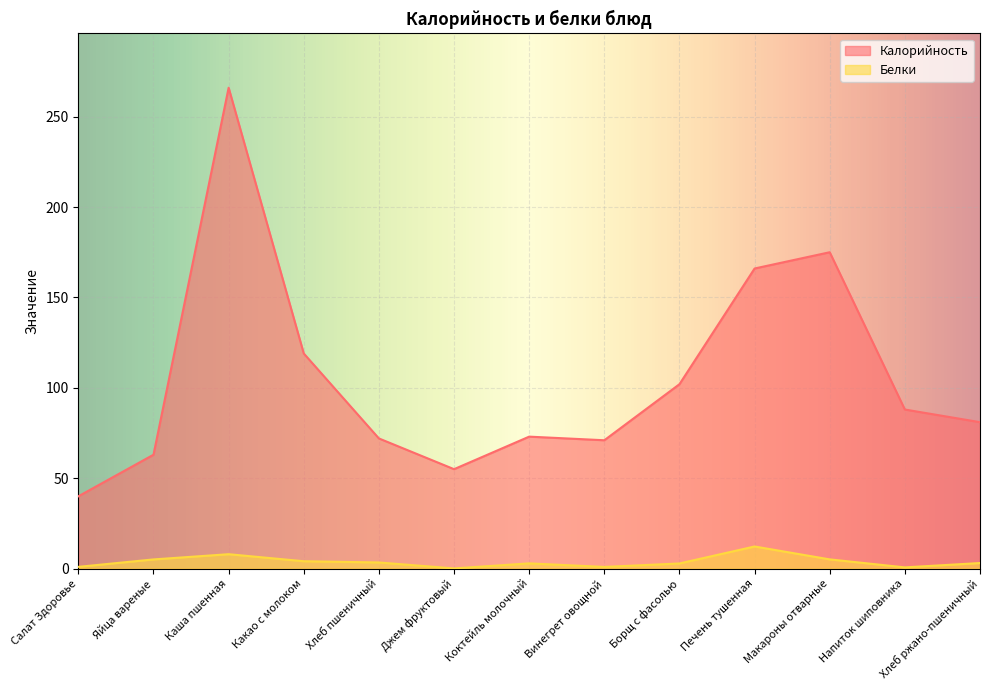

Reading left to right, extract all data points from this chart.

Калорийность: Салат Здоровье=40.0	Яйца вареные=63.0	Каша пшенная=266.0	Какао с молоком=119.0	Хлеб пшеничный=72.0	Джем фруктовый=55.0	Коктейль молочный=73.0	Винегрет овощной=71.0	Борщ с фасолью=102.0	Печень тушенная=166.0	Макароны отварные=175.0	Напиток шиповника=88.0	Хлеб ржано-пшеничный=81.0
Белки: Салат Здоровье=1.0	Яйца вареные=5.1	Каша пшенная=8.0	Какао с молоком=4.1	Хлеб пшеничный=3.4	Джем фруктовый=0.1	Коктейль молочный=2.9	Винегрет овощной=0.9	Борщ с фасолью=2.9	Печень тушенная=12.2	Макароны отварные=5.1	Напиток шиповника=0.7	Хлеб ржано-пшеничный=3.1